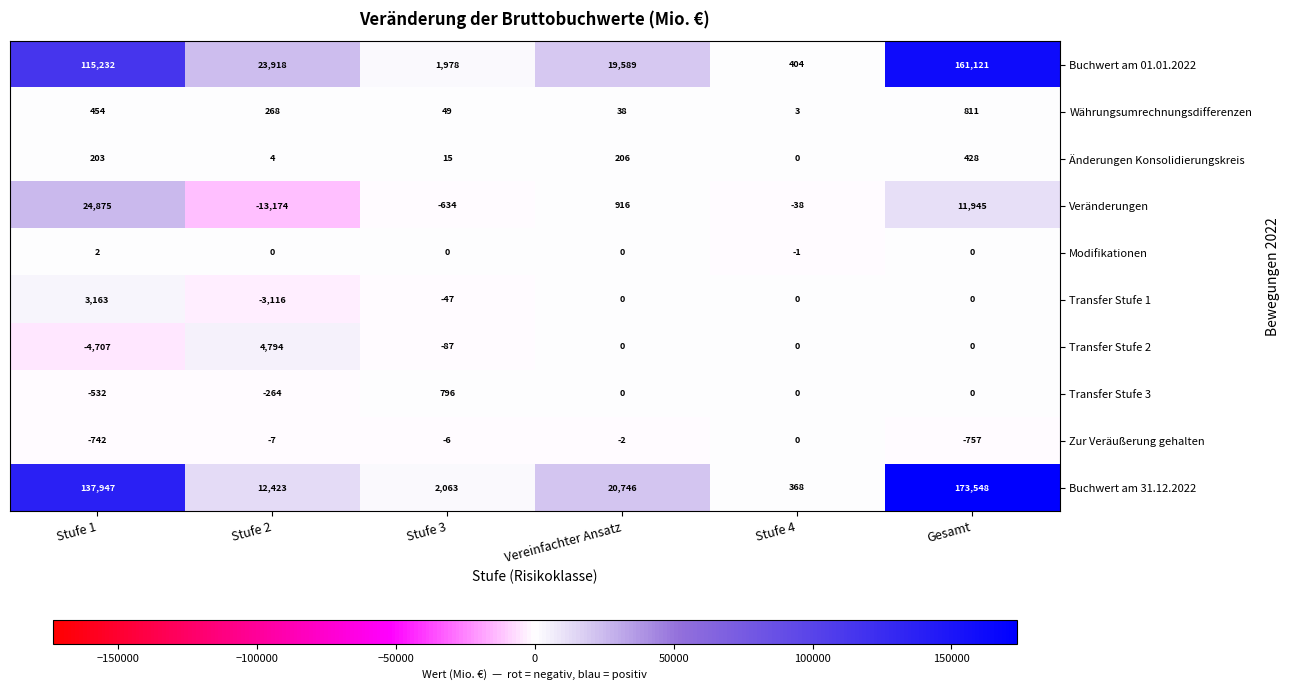

How many categories are shown in the chart?

6